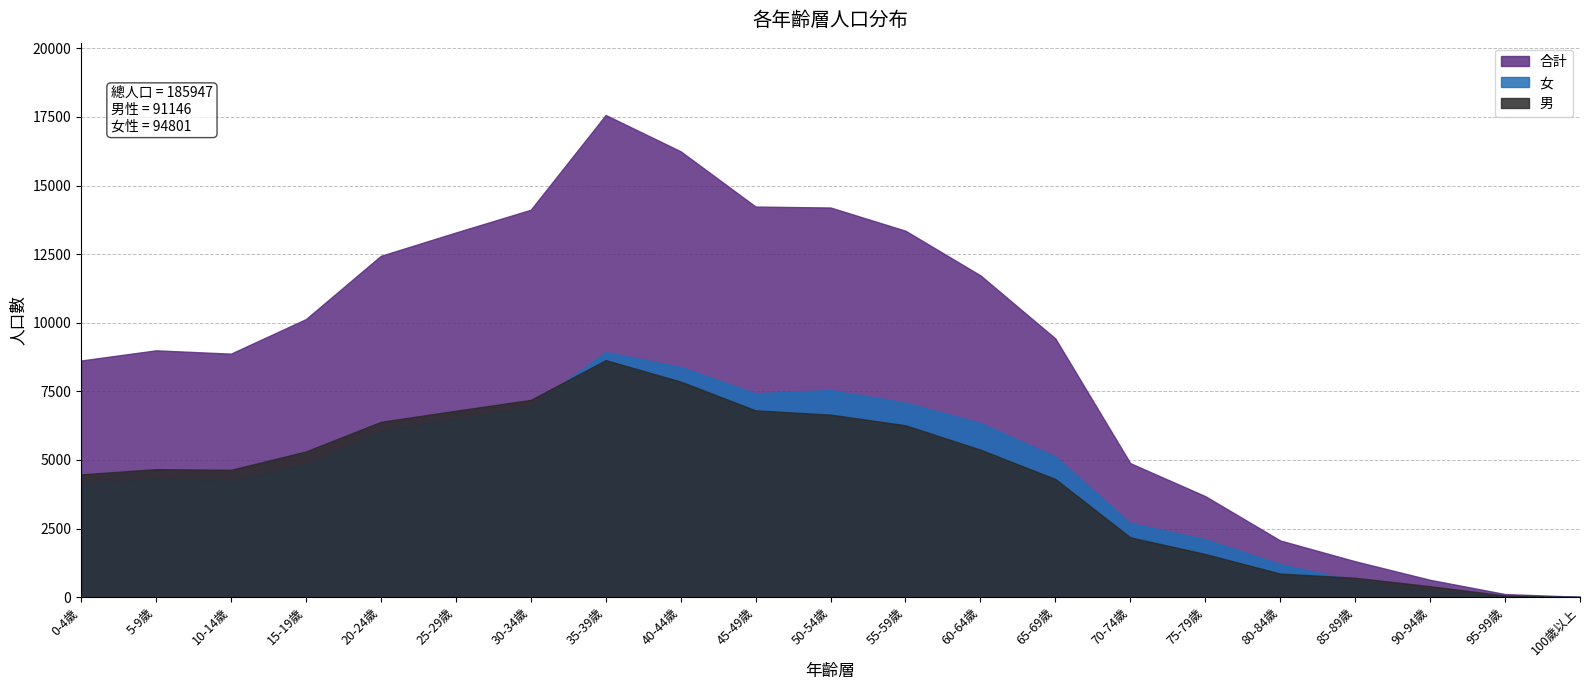

The 男 series shows 7752 at 15-19歲. True or false?

False